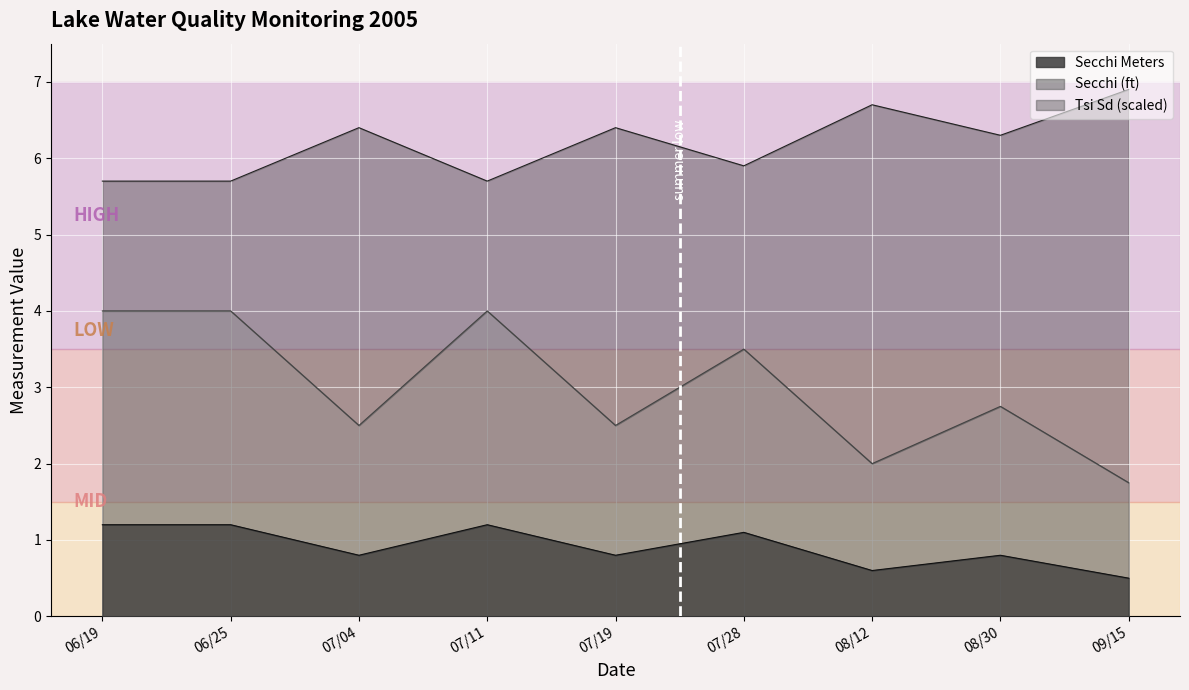

True or false: Secchi has more than 1 points higher than both neighbors.

True